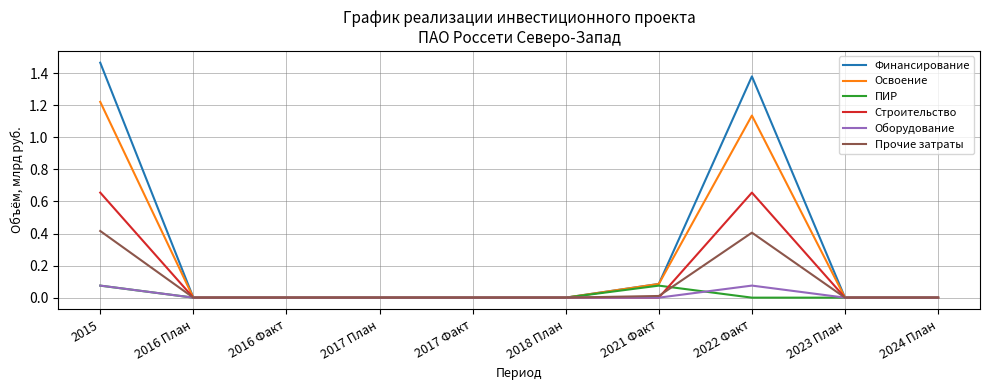

Which category has the highest value in the Освоение series?

2015